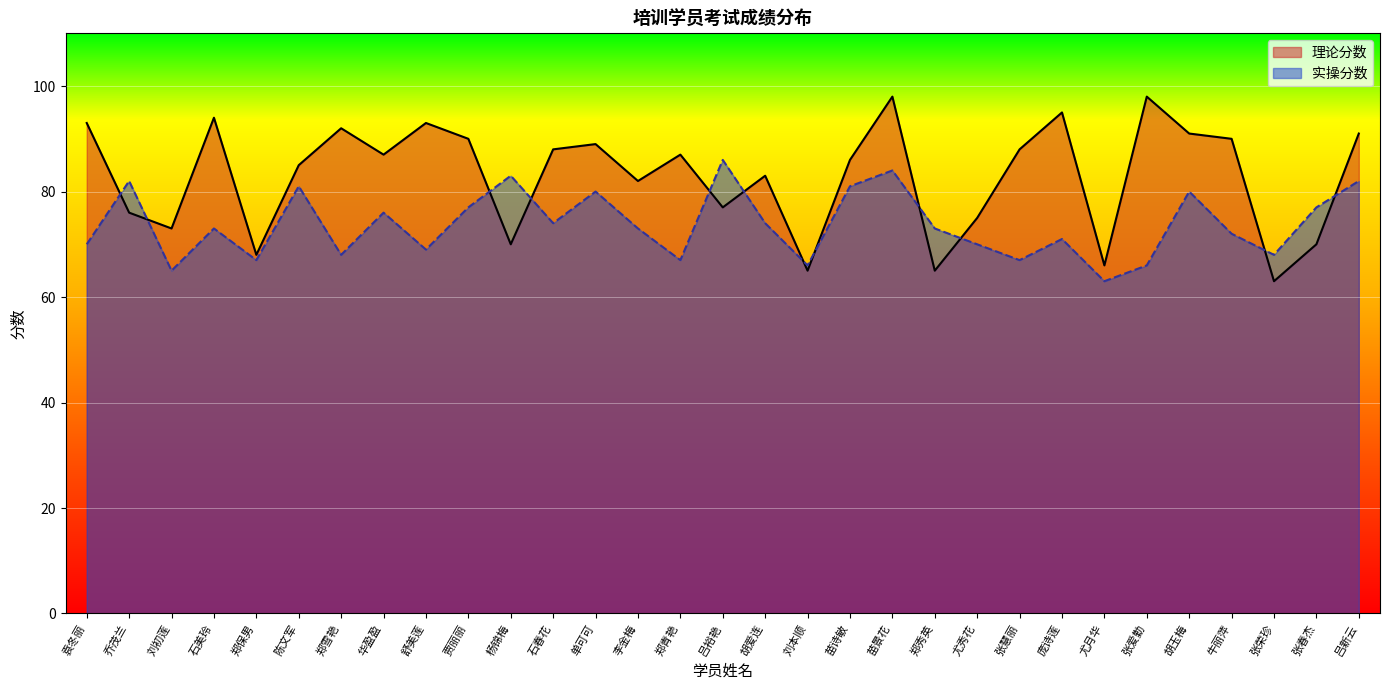

What is the label of the 30th point from the left?

张春杰